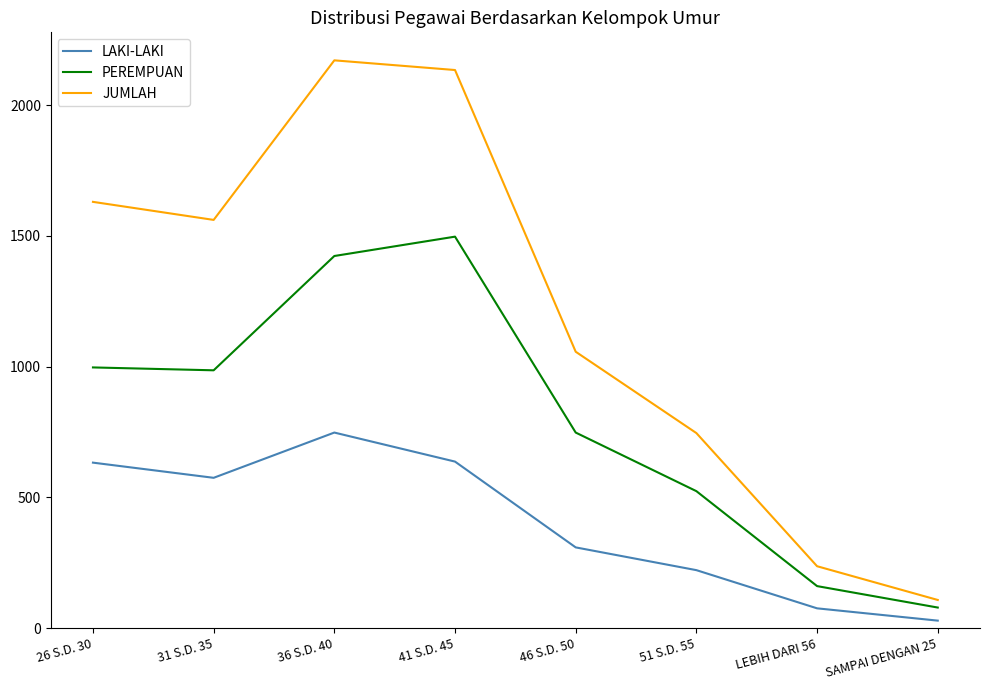

Which category has the lowest value across all series?

SAMPAI DENGAN 25